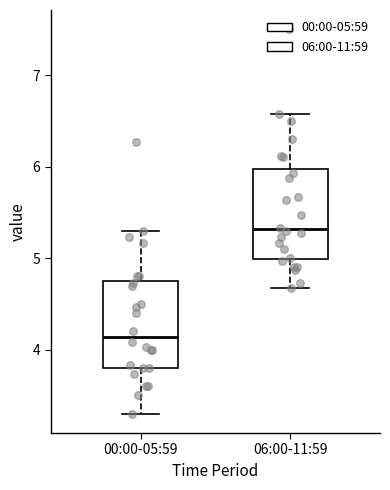

Where is the upper edge of the box for 06:00-11:59 on the y-axis? The values are not printed on the chart, so give them approximately, as read against the axis.

6.0